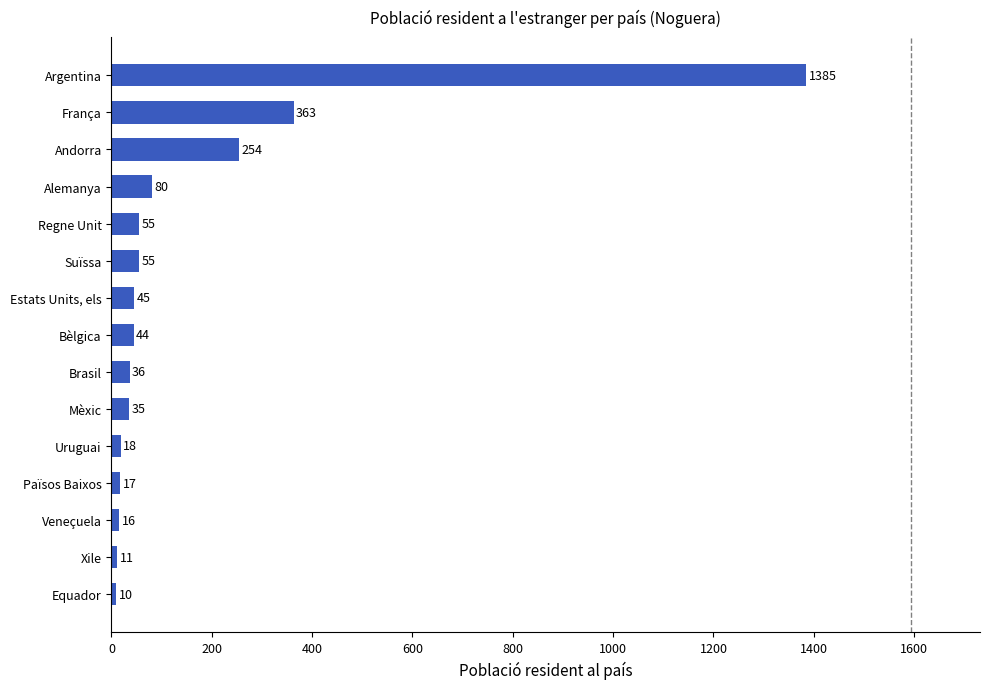

What position from the bottom is Andorra?

13